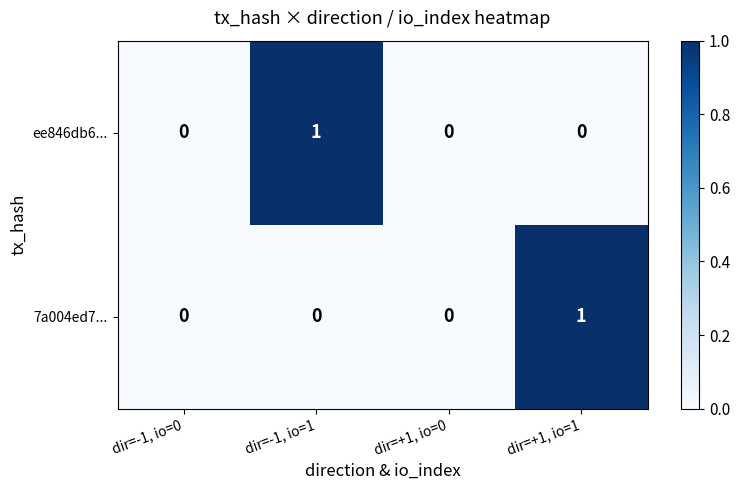

Reading right to left, extract all data points from this chart.

ee846db6...: 0	0	1	0
7a004ed7...: 1	0	0	0